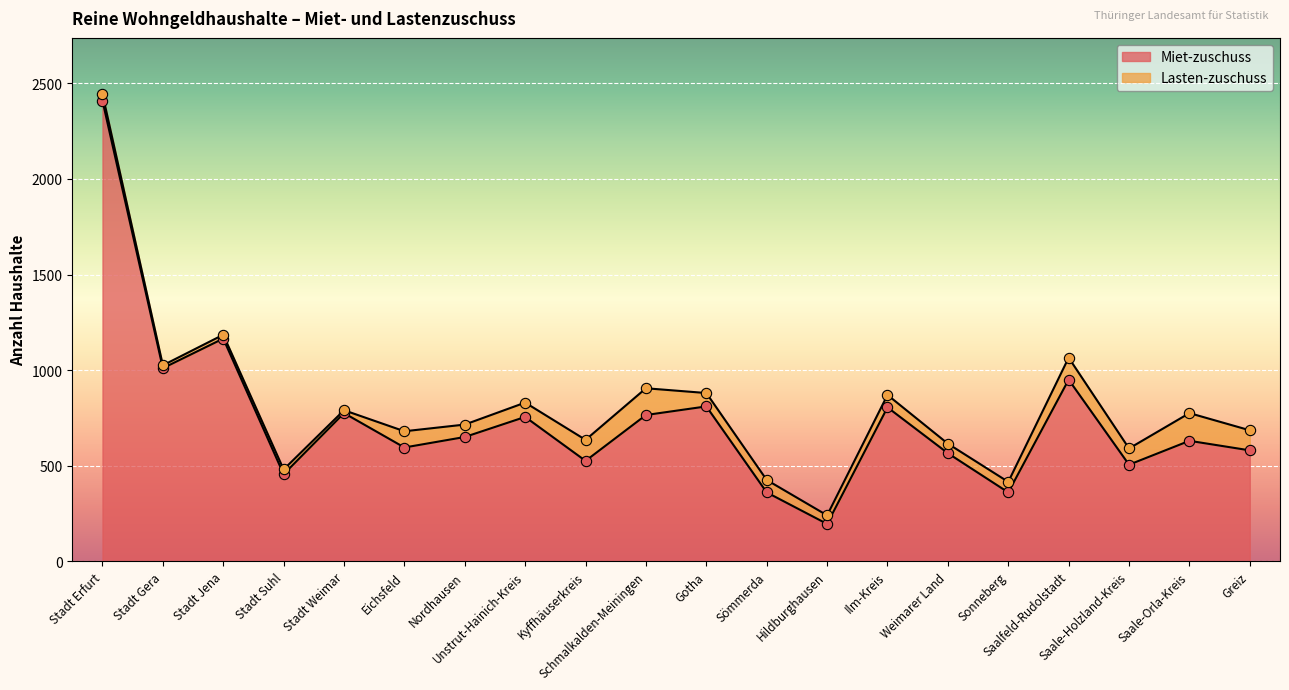

Approximately how many times larger is the value at Kyffhäuserkreis compared to Schmalkalden-Meiningen?

0.7